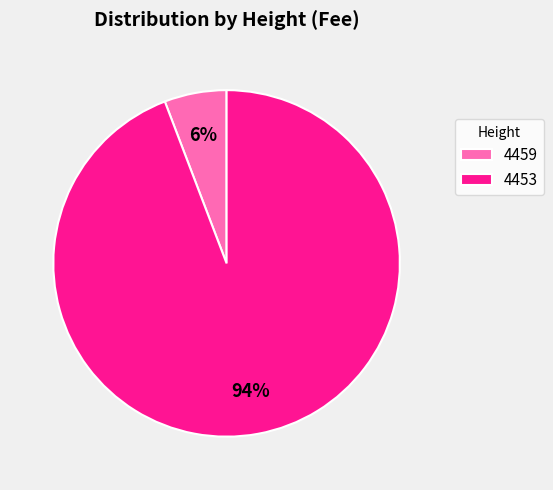

To the nearest percent, what percentage of the pie is 4459?

6%